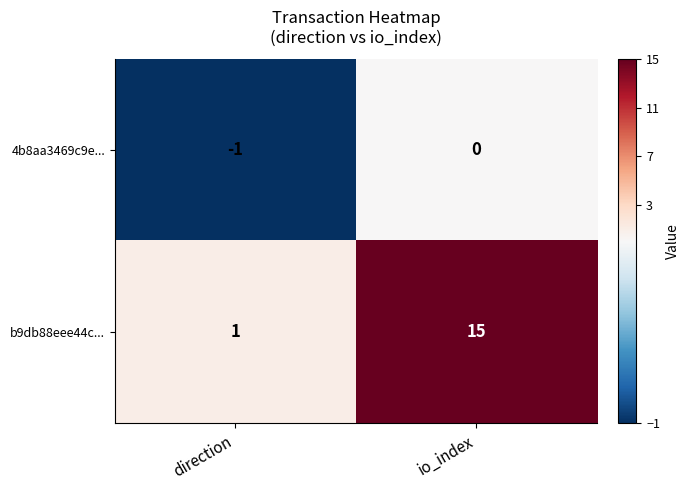

At which category does the chart reach its peak across all series?

io_index